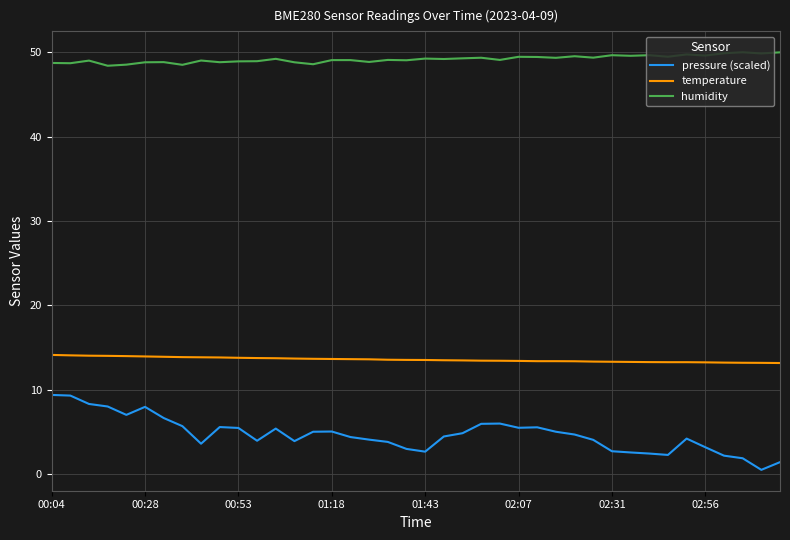

Rank the series by their average value, from lowest to highest.

pressure (scaled), temperature, humidity